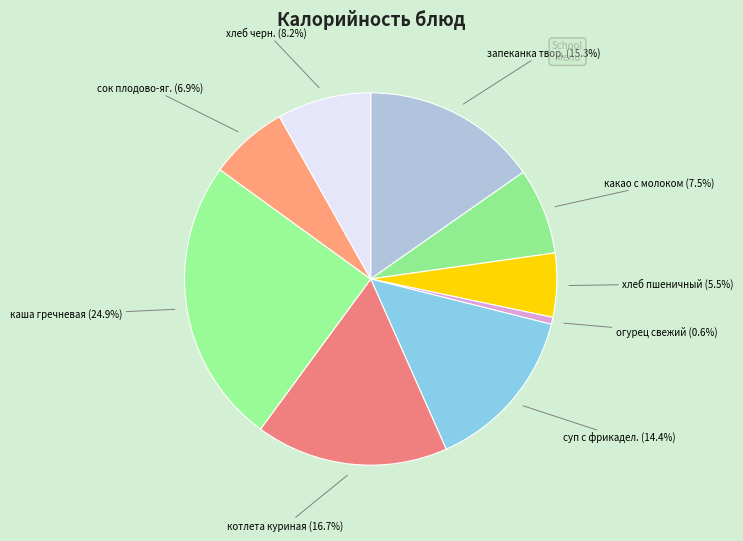

How many slices are in this pie chart?

9